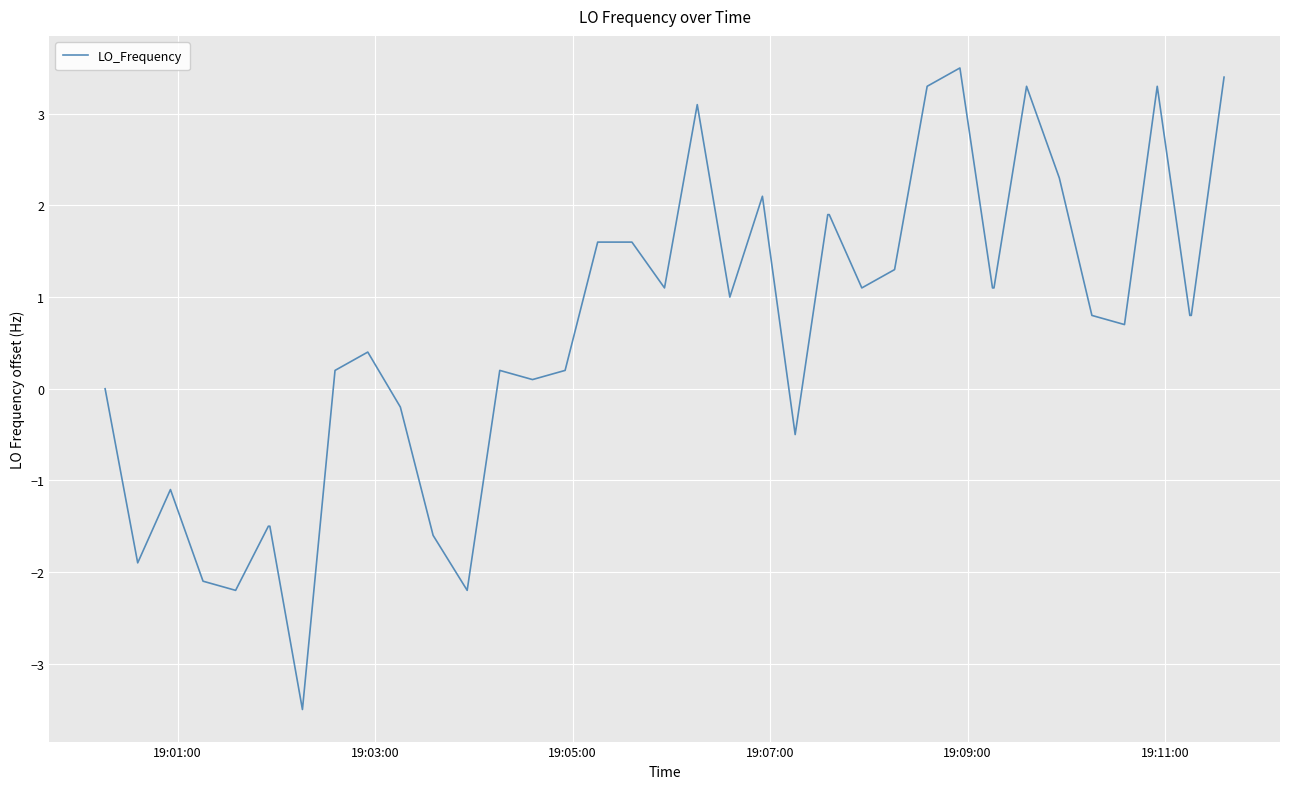

What is the minimum value shown in the chart?

-3.5